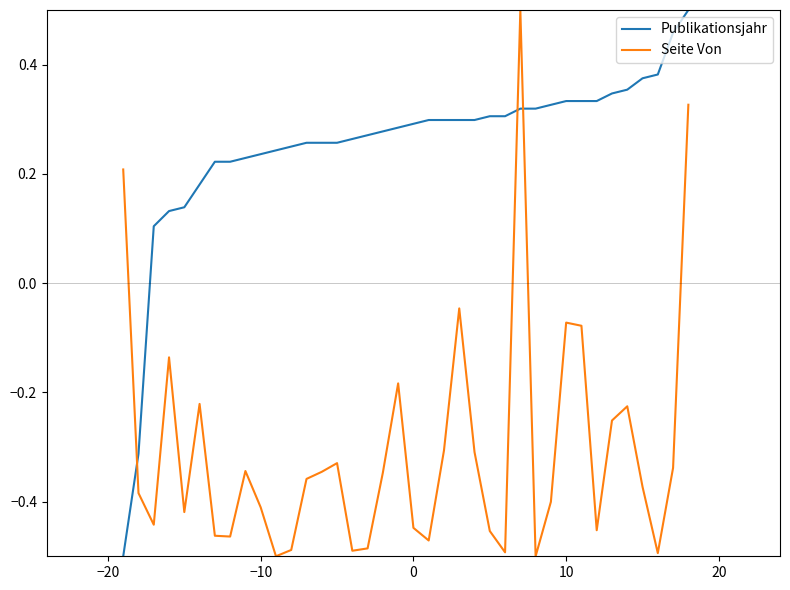

How many lines are shown in the chart?

2